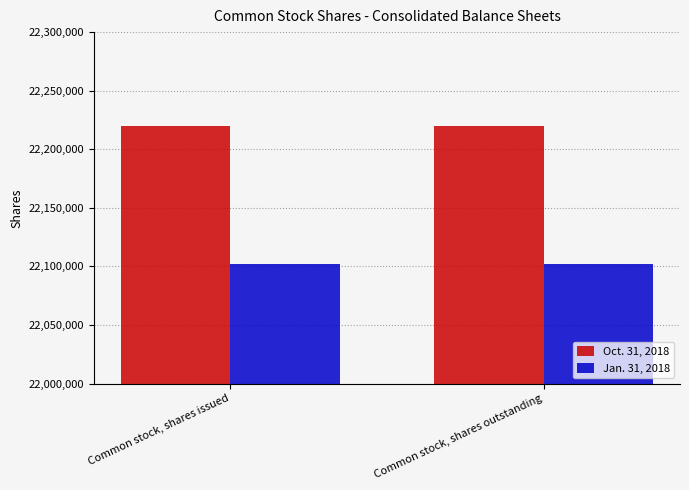

List the series in order of their overall mean, highest first.

Oct. 31, 2018, Jan. 31, 2018